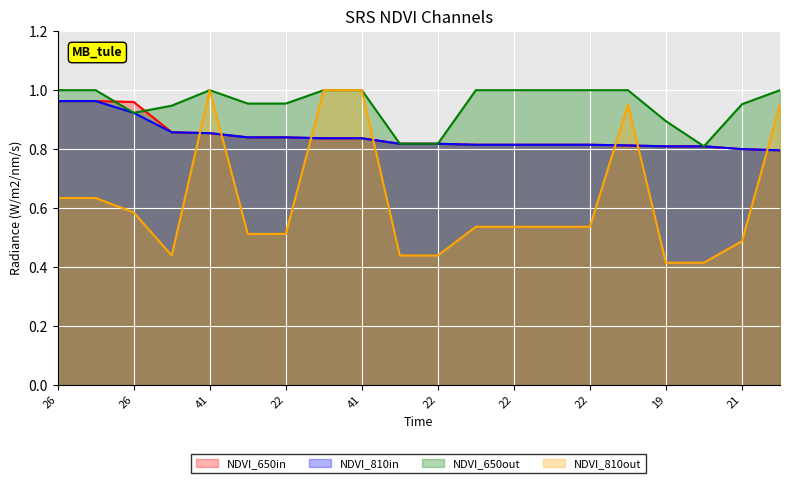

Does the chart display data point markers on the line(s)?

No